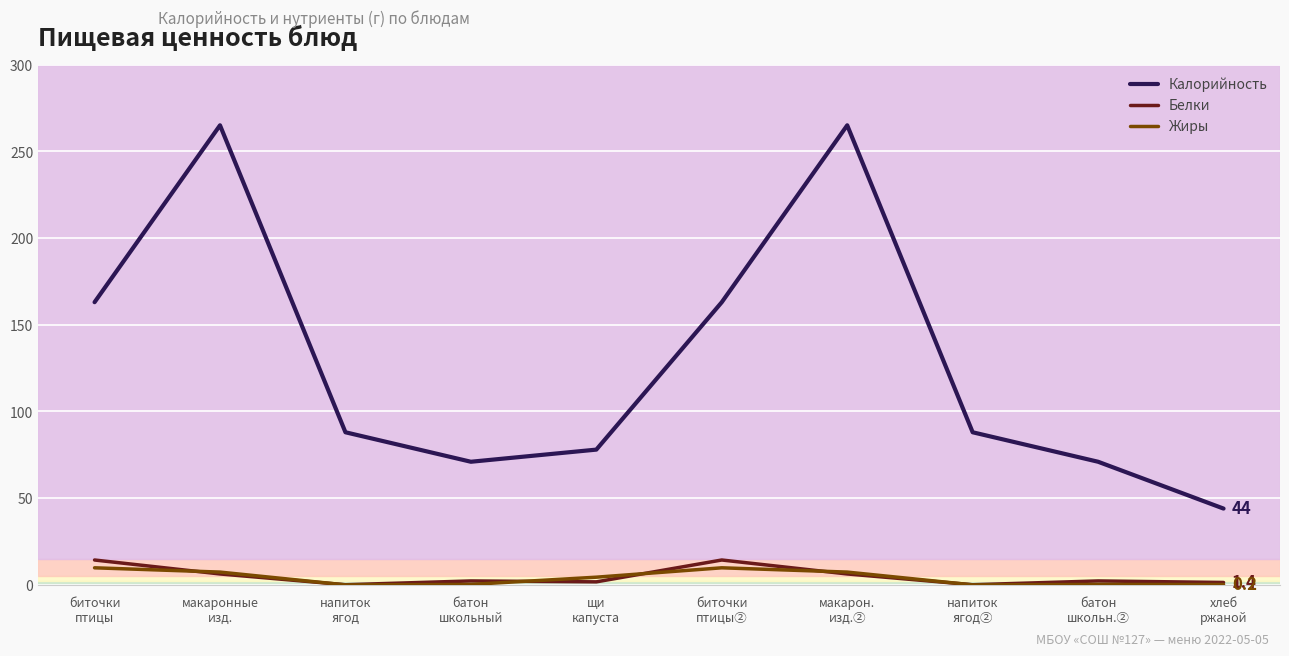

In Белки, how many points are lower than both neighbors (excluding endpoints)?

3